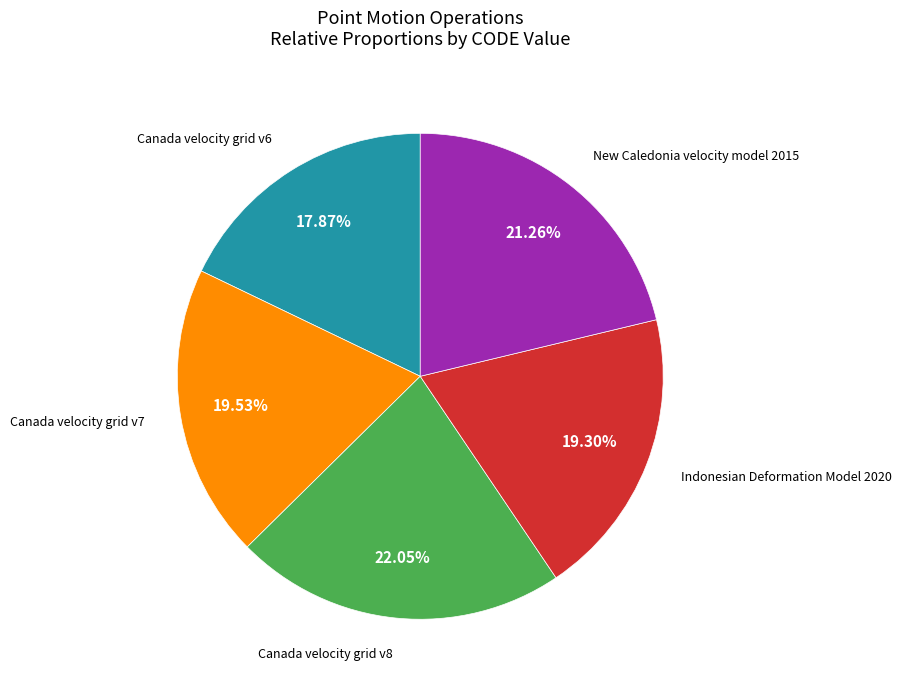

Is there any slice that represents more than half of the pie?

No